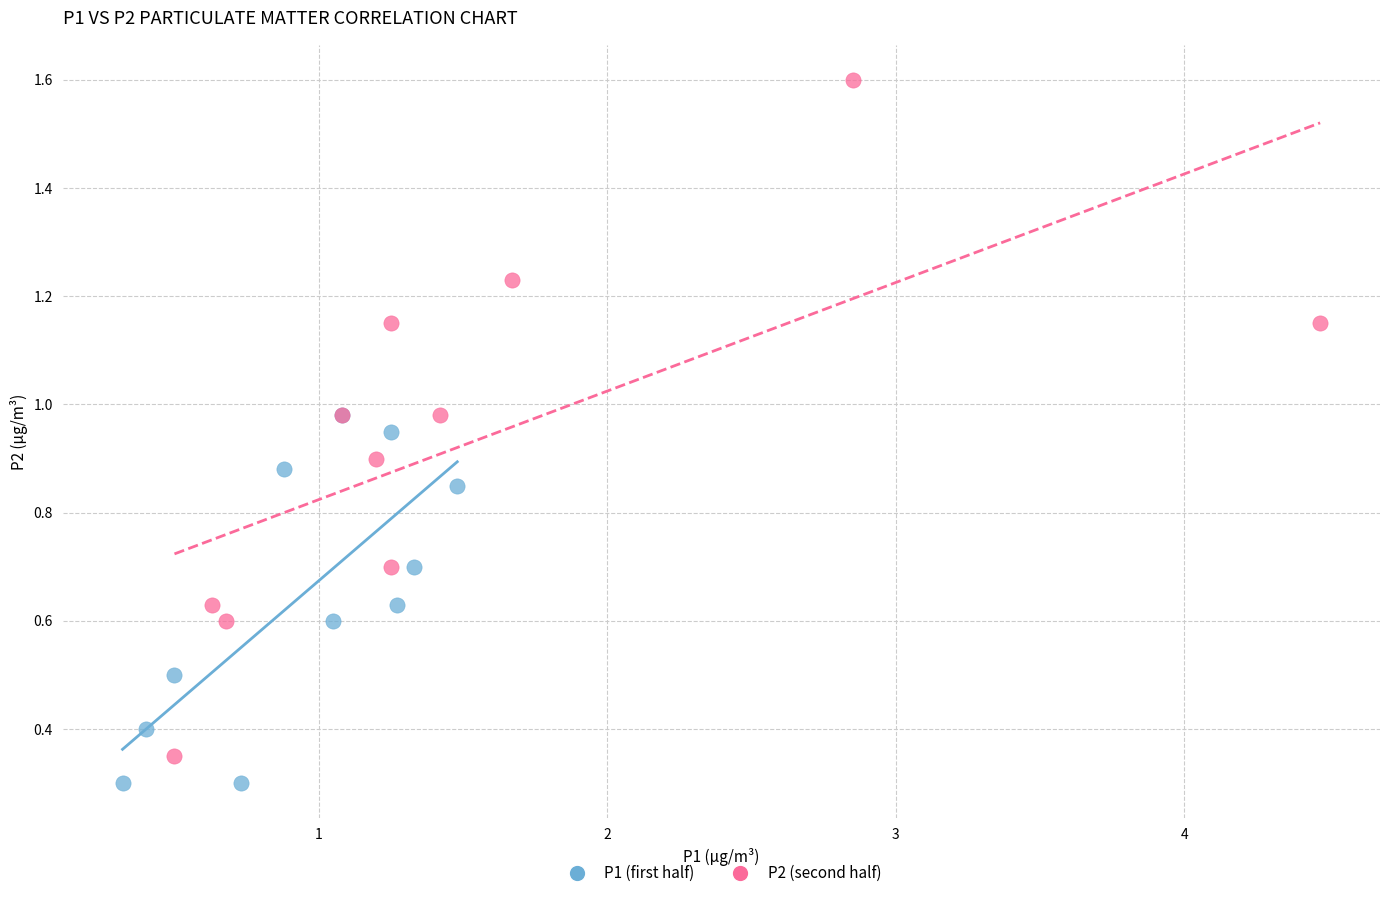

Which series has the largest Y range (max minus min)?

P2 (second half)